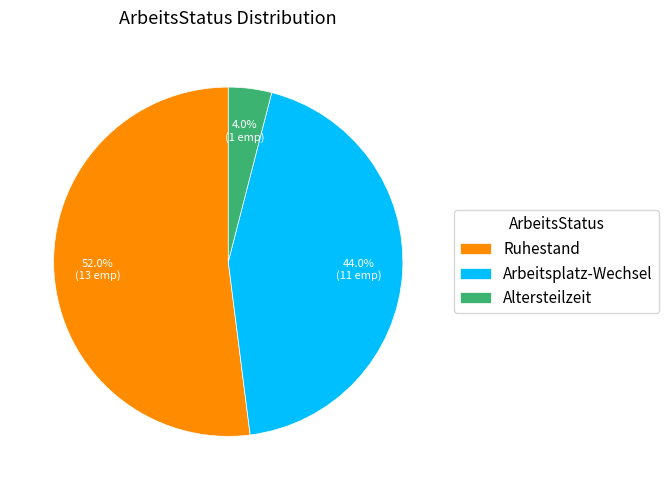

What percentage do Ruhestand and Altersteilzeit together represent?

56.0%